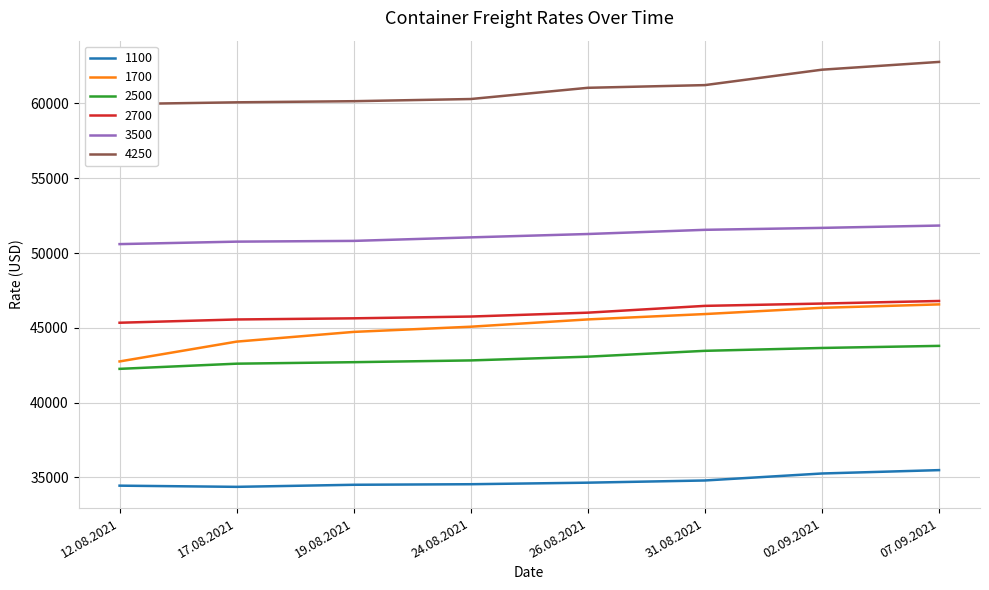

How many lines are shown in the chart?

6